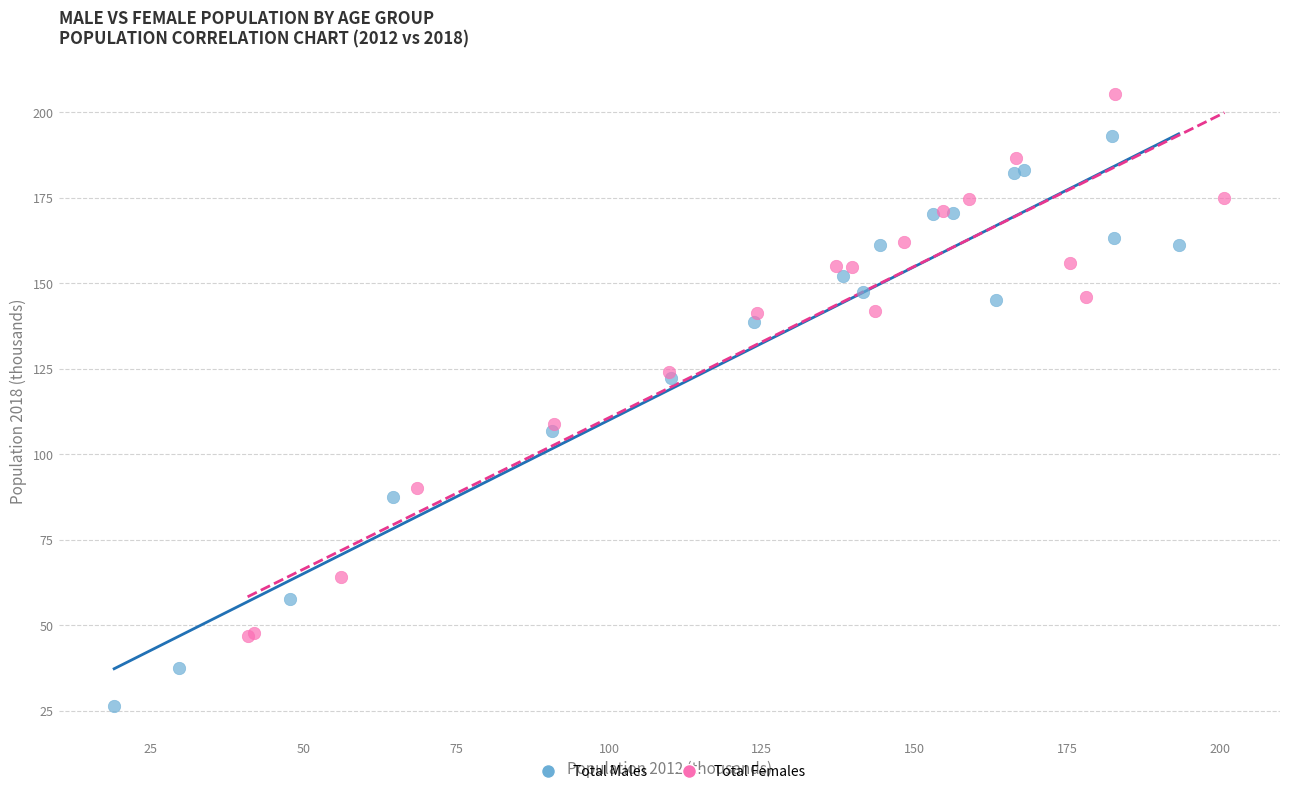

Which series contains the lowest Y value?

Total Males